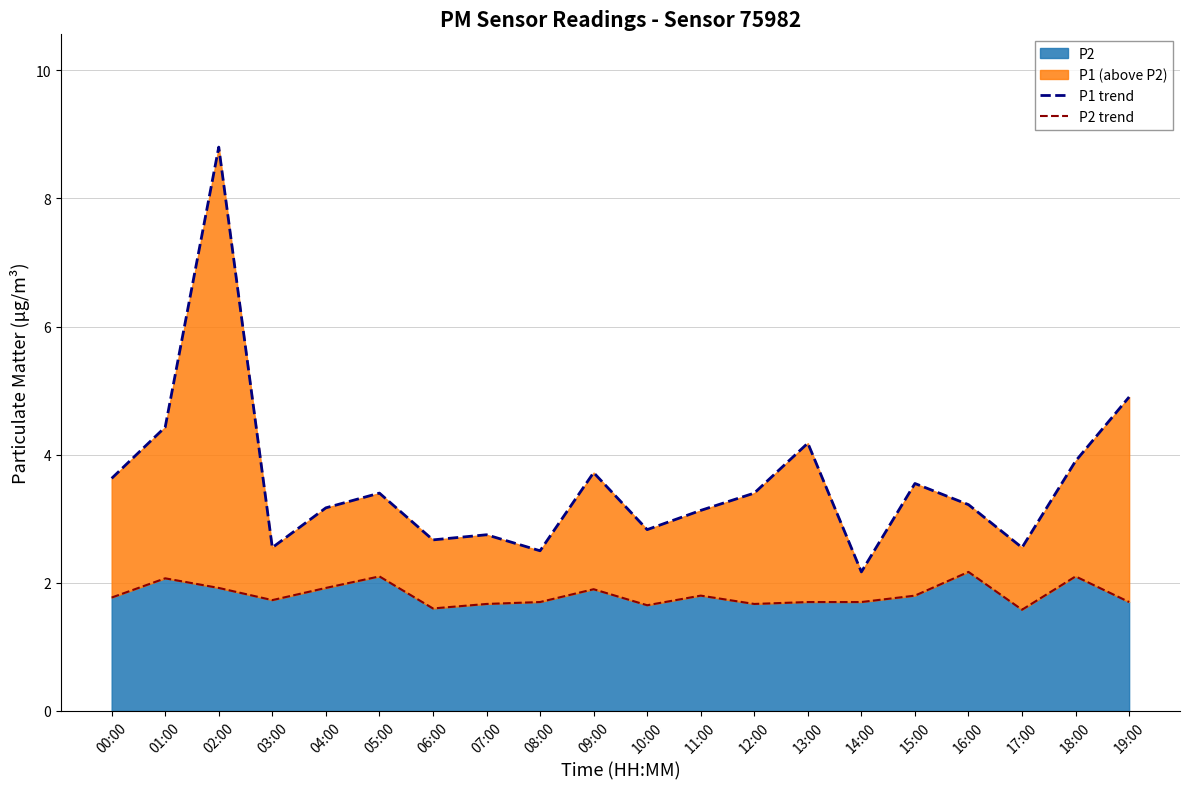

Reading left to right, transcribe all the data shown in this chart.

P1 trend: 3.6	4.4	8.8	2.5	3.2	3.4	2.7	2.8	2.5	3.7	2.8	3.1	3.4	4.2	2.2	3.5	3.2	2.5	3.9	4.9
P2 trend: 1.8	2.1	1.9	1.7	1.9	2.1	1.6	1.7	1.7	1.9	1.6	1.8	1.7	1.7	1.7	1.8	2.2	1.6	2.1	1.7